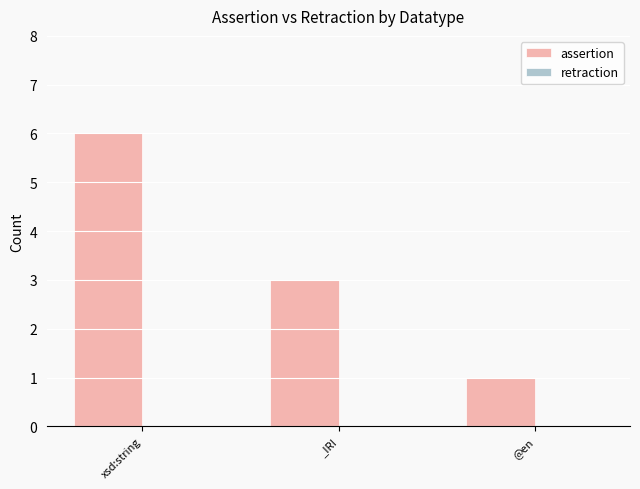

What is the difference between the maximum and second lowest values?

3